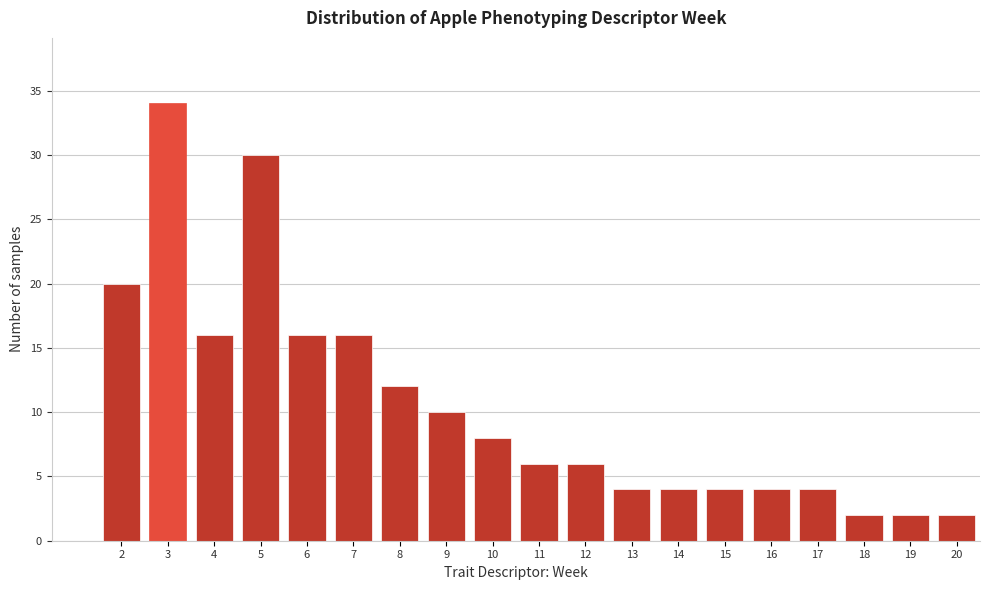

Reading left to right, transcribe all the data shown in this chart.

2=20	3=34	4=16	5=30	6=16	7=16	8=12	9=10	10=8	11=6	12=6	13=4	14=4	15=4	16=4	17=4	18=2	19=2	20=2